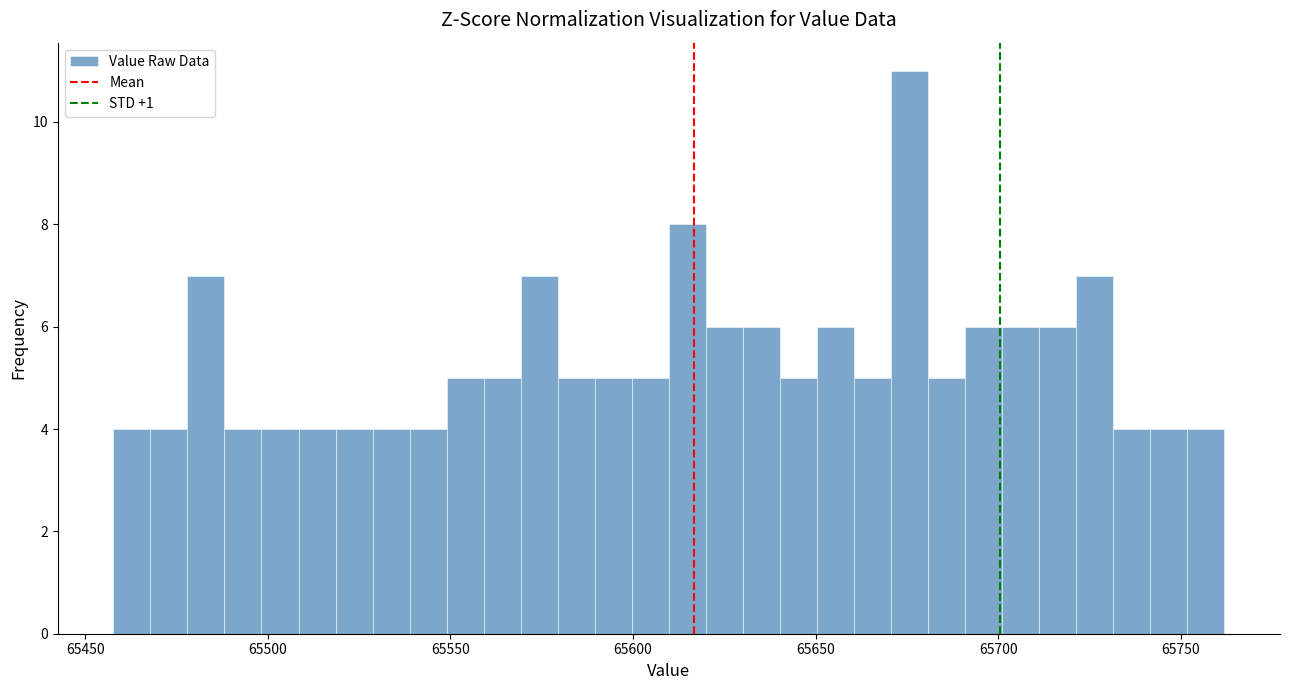

Read against the x-axis, roughly where is the centre of the tallest bar?

65675